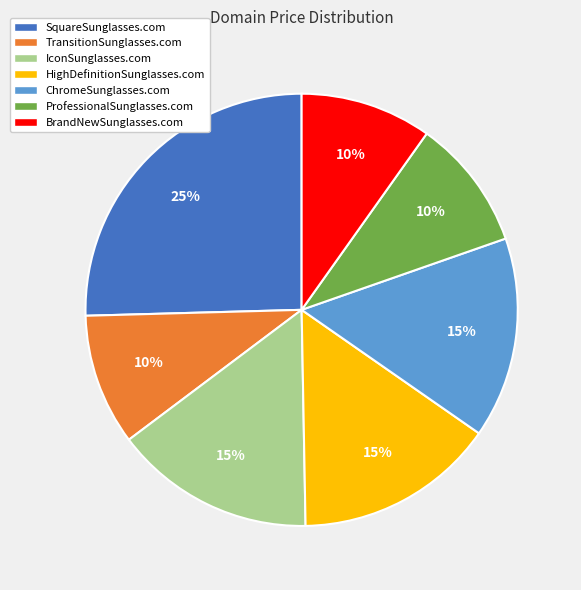

Combined, do ChromeSunglasses.com and TransitionSunglasses.com account for over 50%?

No